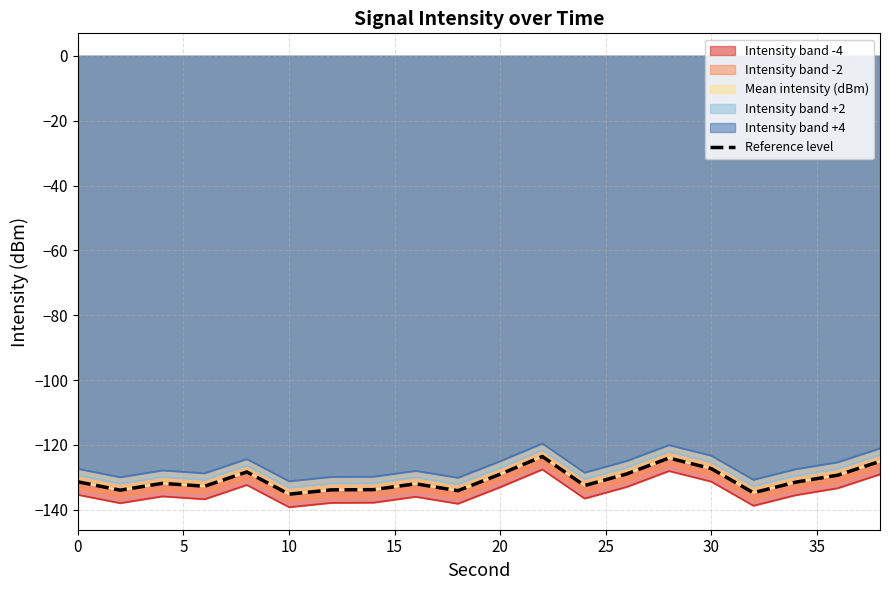

What is the value of the 8th point from the left?

-133.8